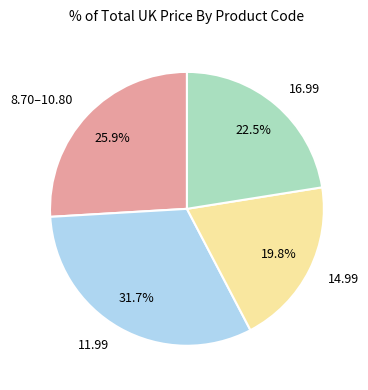

Combined, what portion of the pie is 8.70–10.80 and 16.99?

48.4%